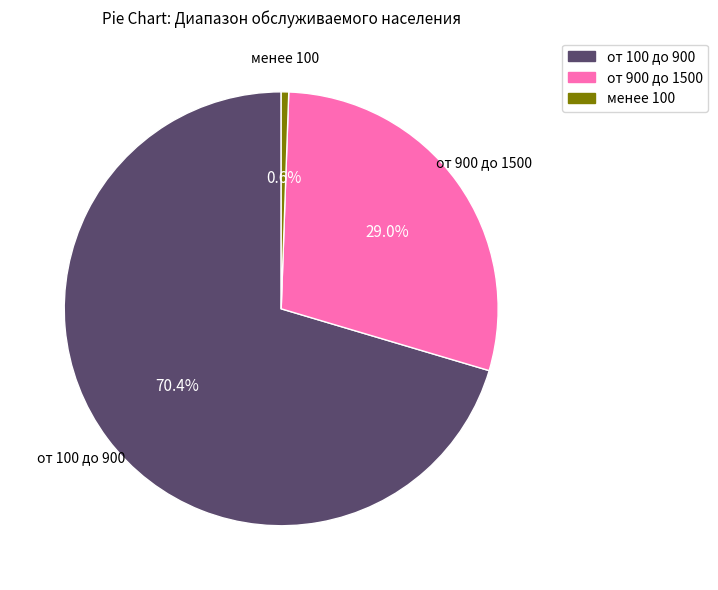

How many segments does this pie chart have?

3